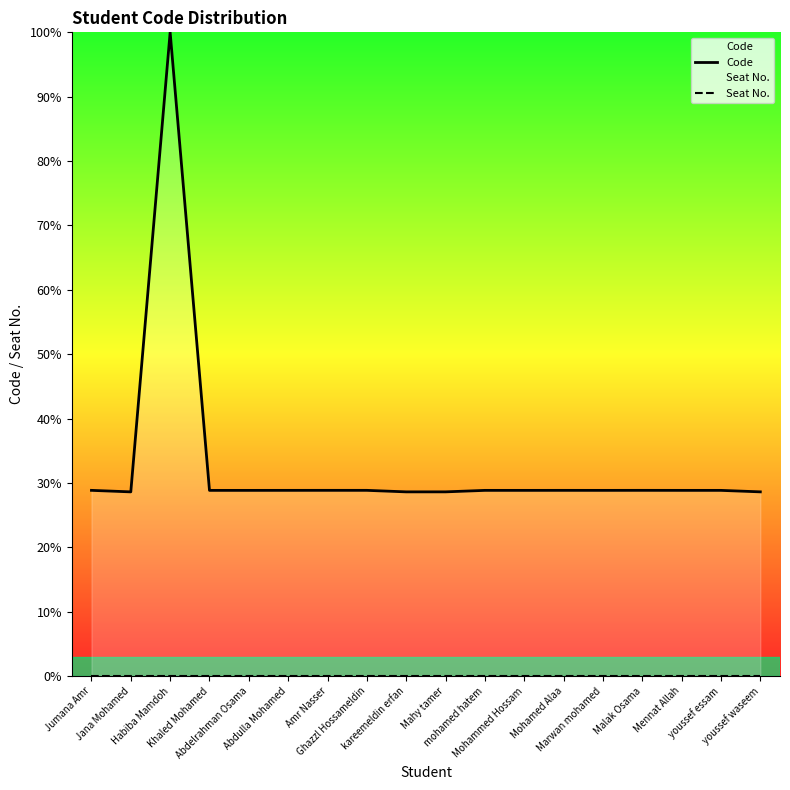

Which series has the largest total across all categories?

Code